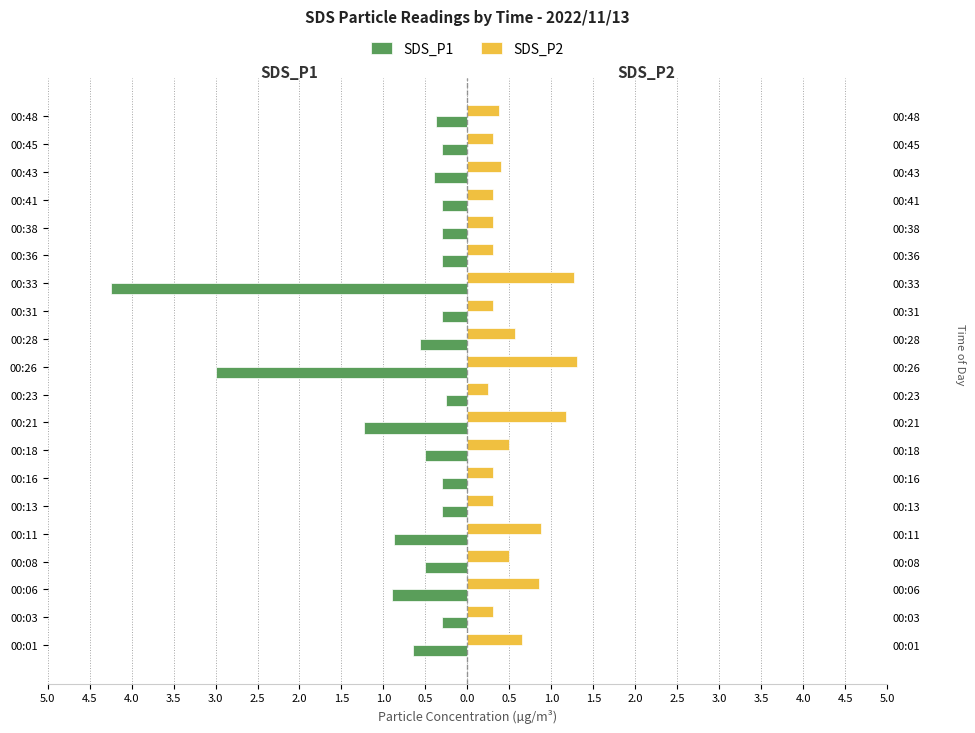

Between 3.5 and 1.0, which series saw the biggest shift?

SDS_P1